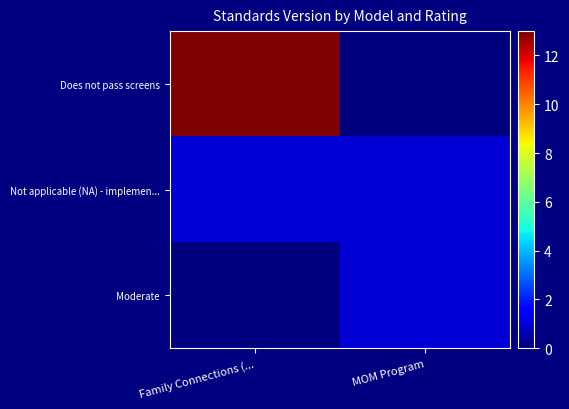

Count the number of data series in this chart.

3